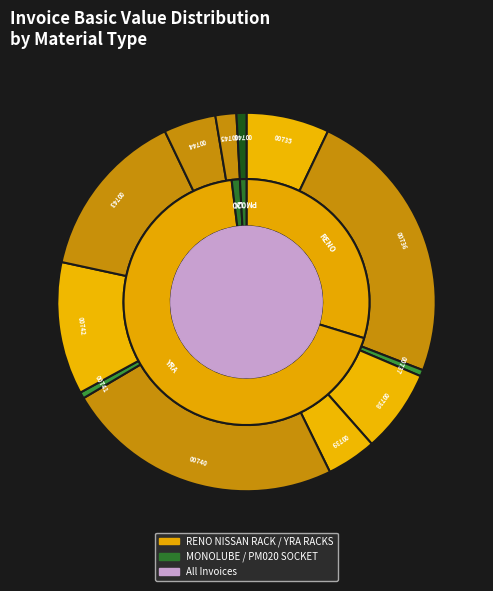

To the nearest percent, what is the difference between the largest and smallest slice percentages?

23%